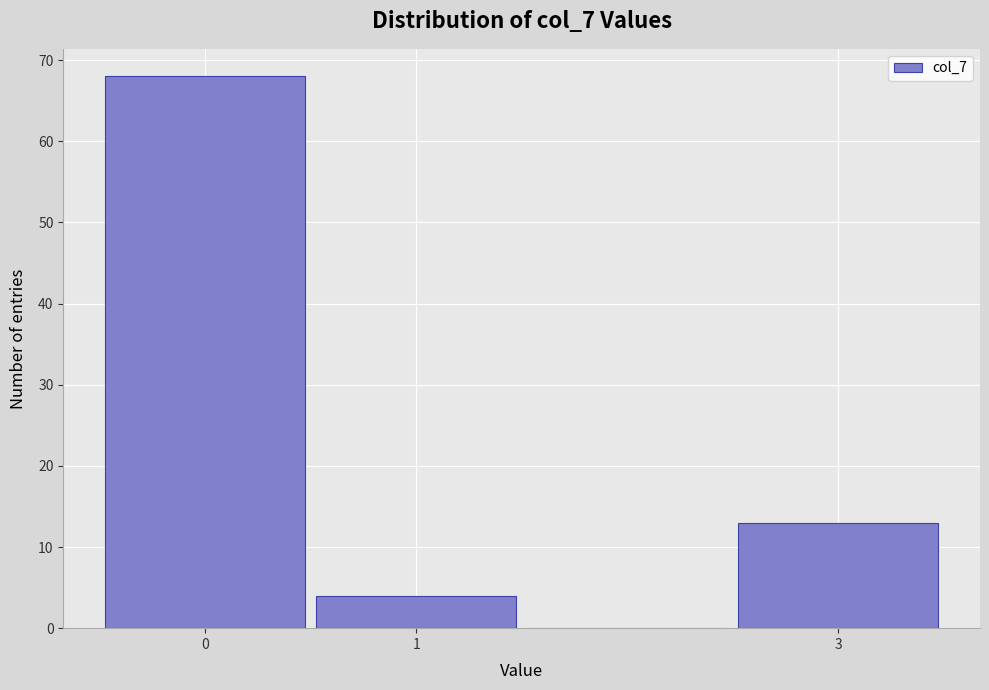

Reading left to right, transcribe this chart: for each bar, give the range it covers on the x-axis and its height. The values are not printed on the chart, so give them approximately, as read against the axis.

-0.5 to 0.5: 68
0.5 to 1.5: 4
1.5 to 2.5: 0
2.5 to 3.5: 13